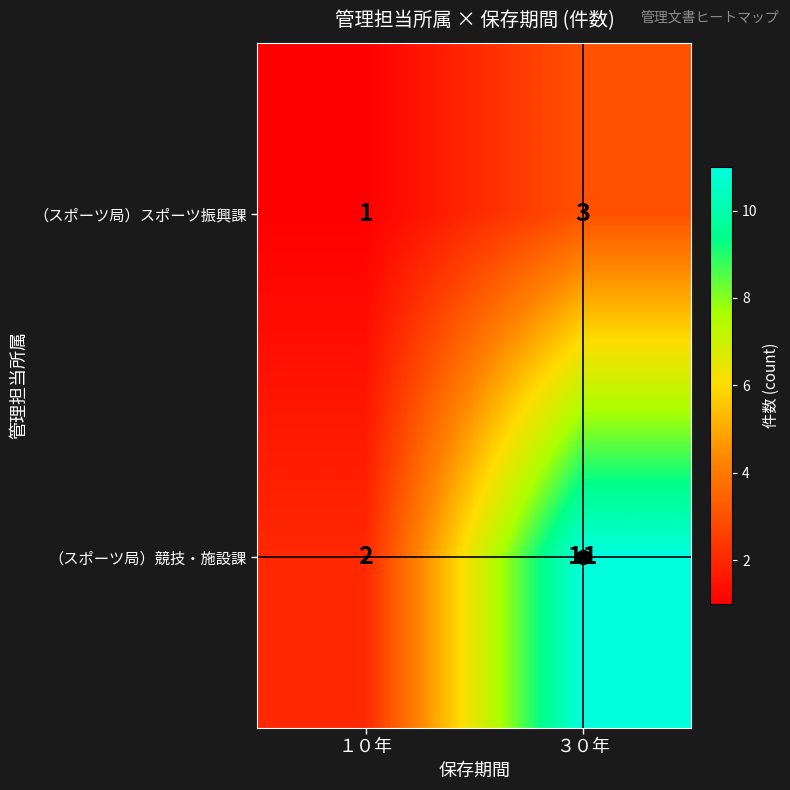

Which series has the largest range (max minus min)?

（スポーツ局）競技・施設課